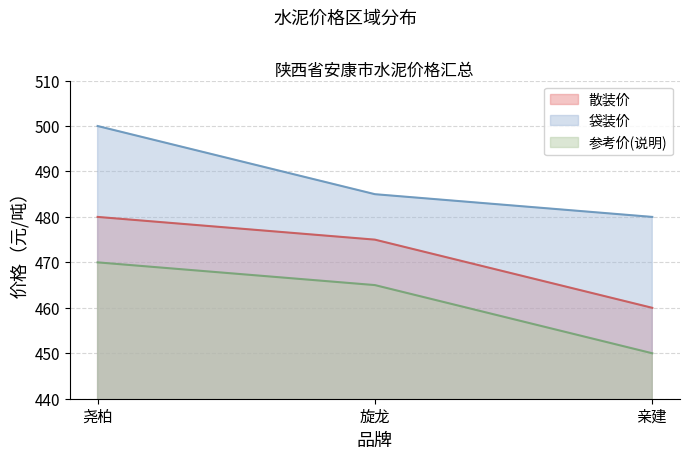

What position from the right is 旋龙?

2